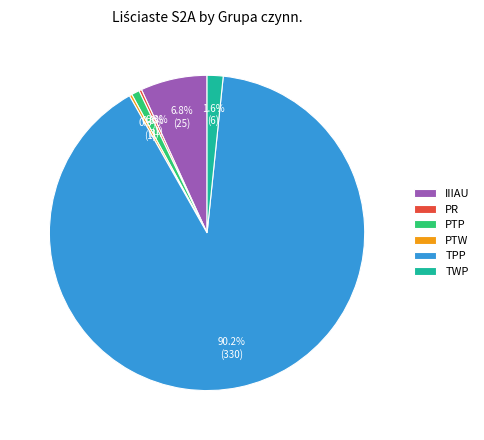

What percentage is the PTP slice, to the nearest percent?

1%